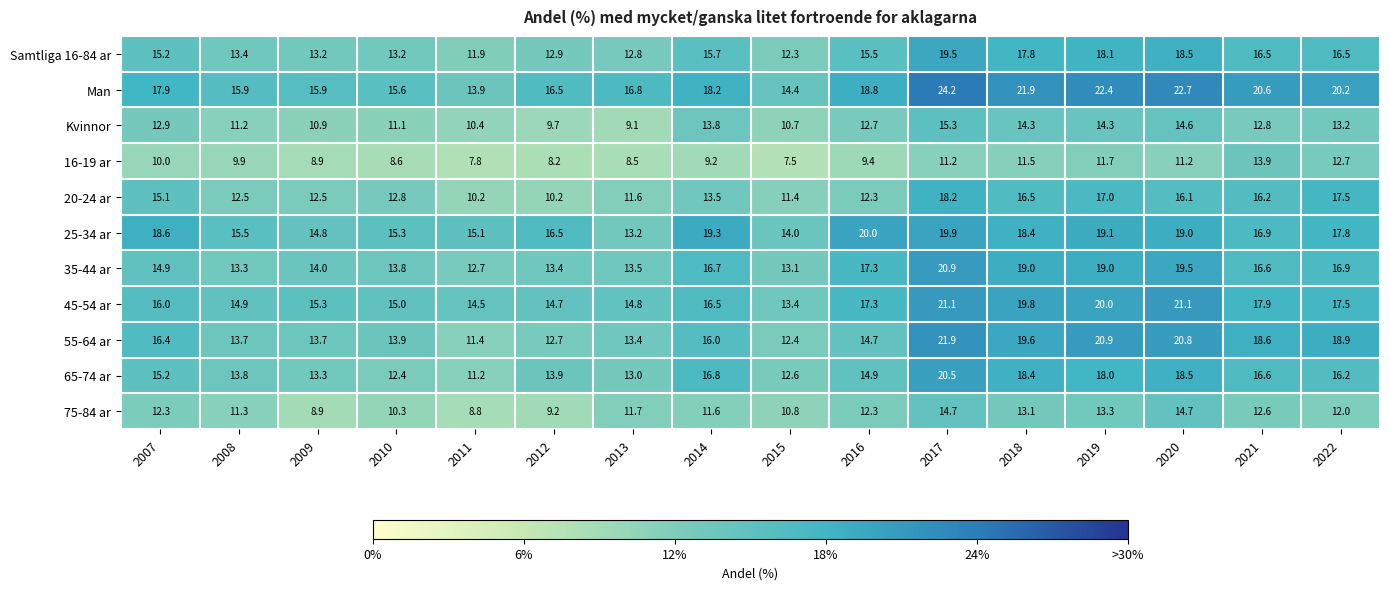

What is the maximum value shown in the chart?

24.2